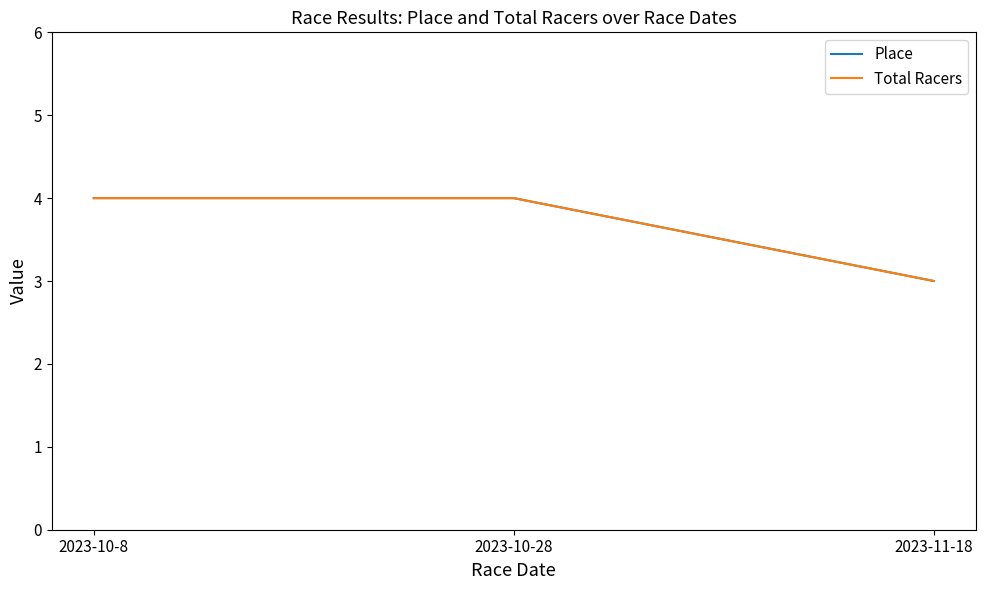

What is the sum of the Place values at 2023-11-18 and 2023-10-8?

7